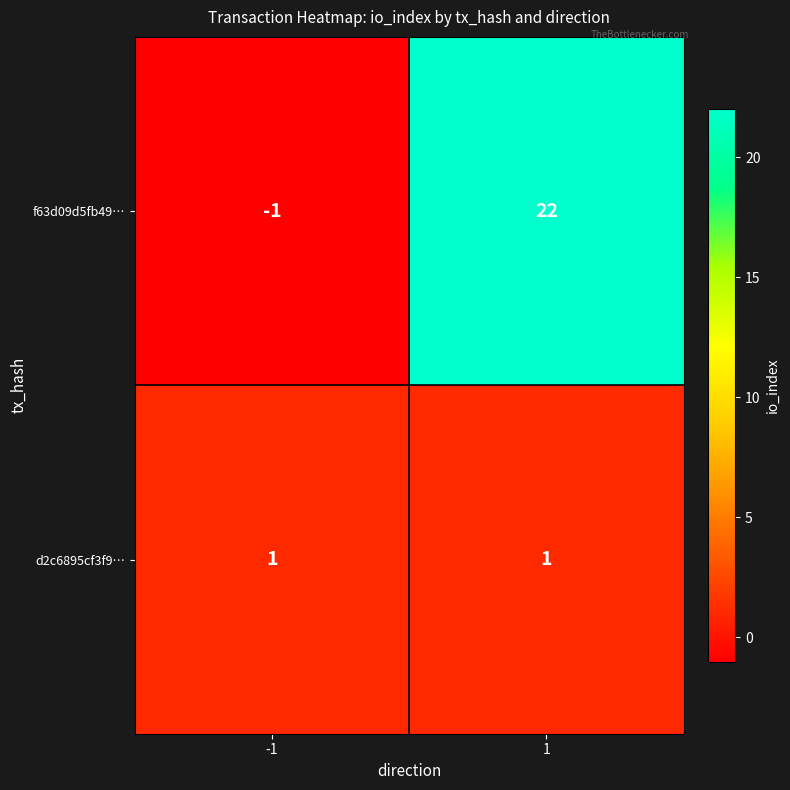

True or false: d2c6895cf3f9… has a value of 1 at -1.

True